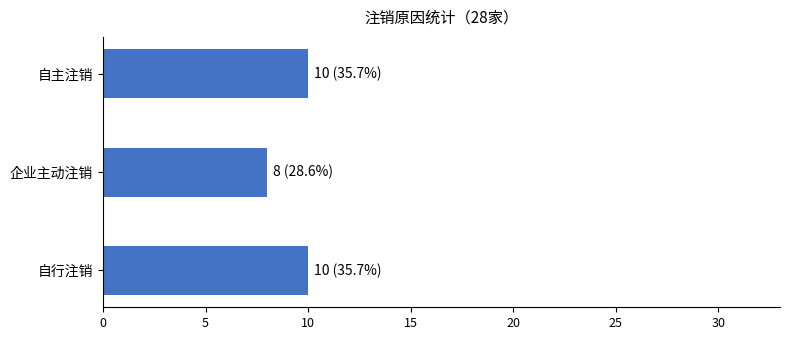

The chart shows a value of 8 at 企业主动注销. True or false?

True